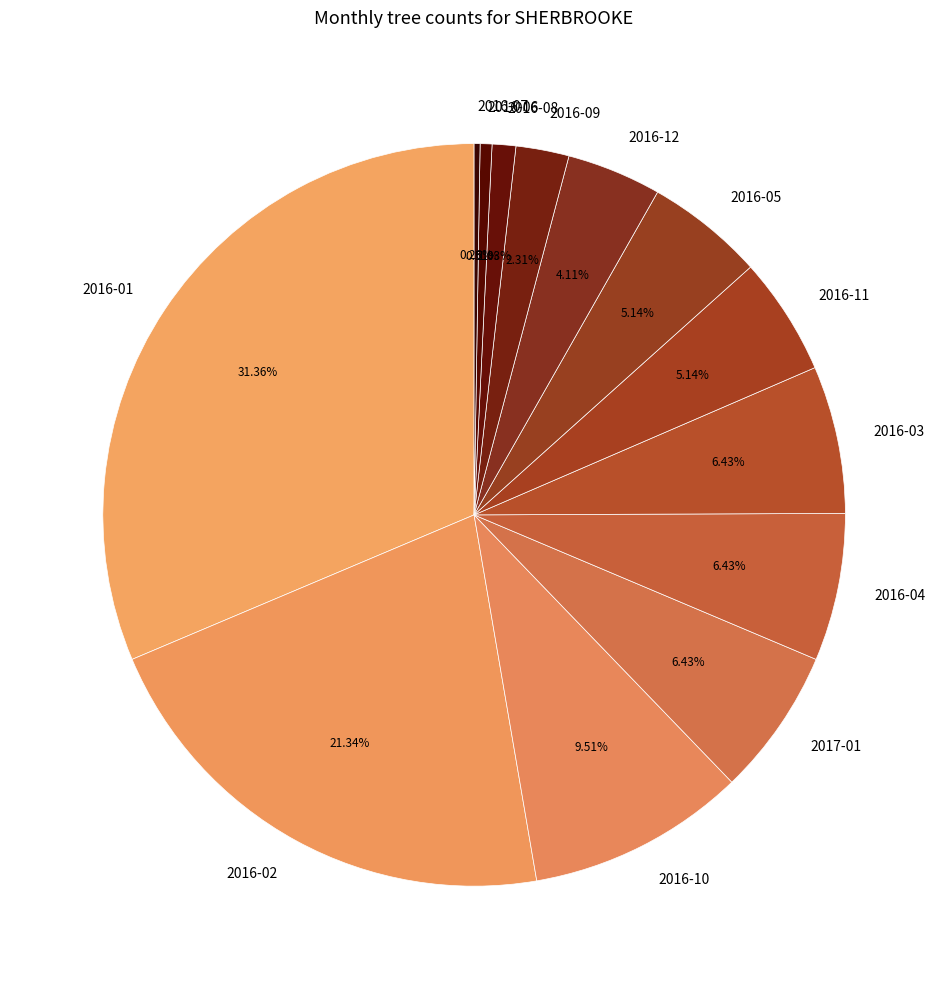

Combined, what portion of the pie is 2016-12 and 2016-01?

35.5%